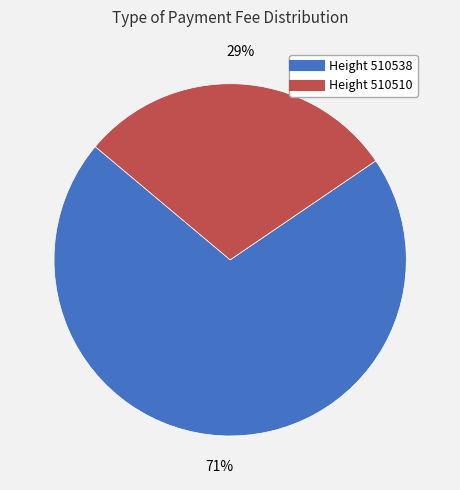

How many segments does this pie chart have?

2